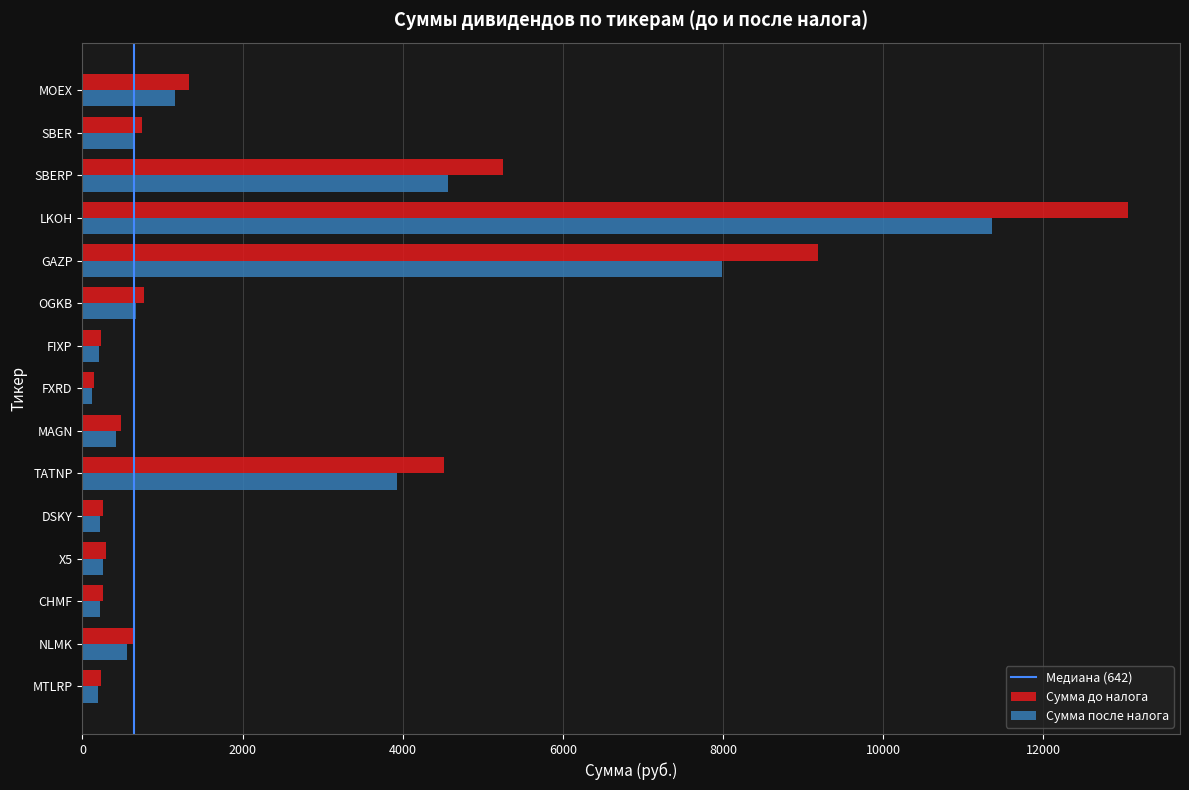

Rank the series by their average value, from highest to lowest.

Сумма до налога, Сумма после налога